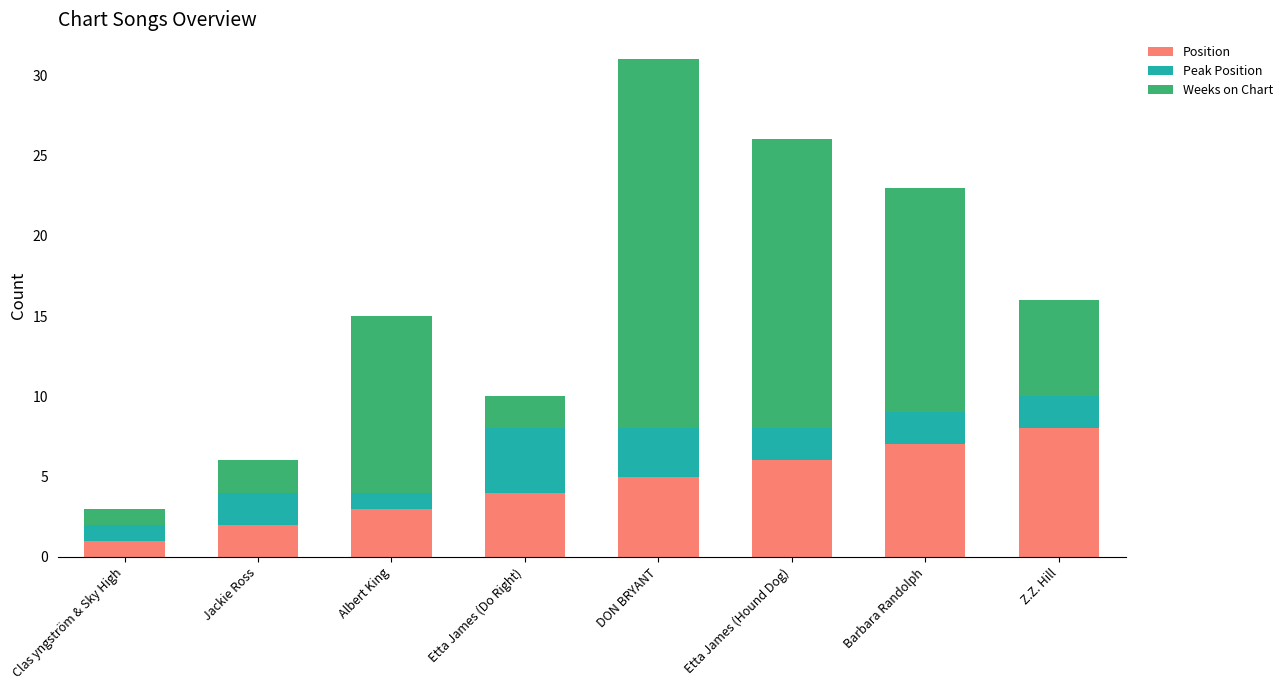

At which label does Position reach its peak?

Z.Z. Hill